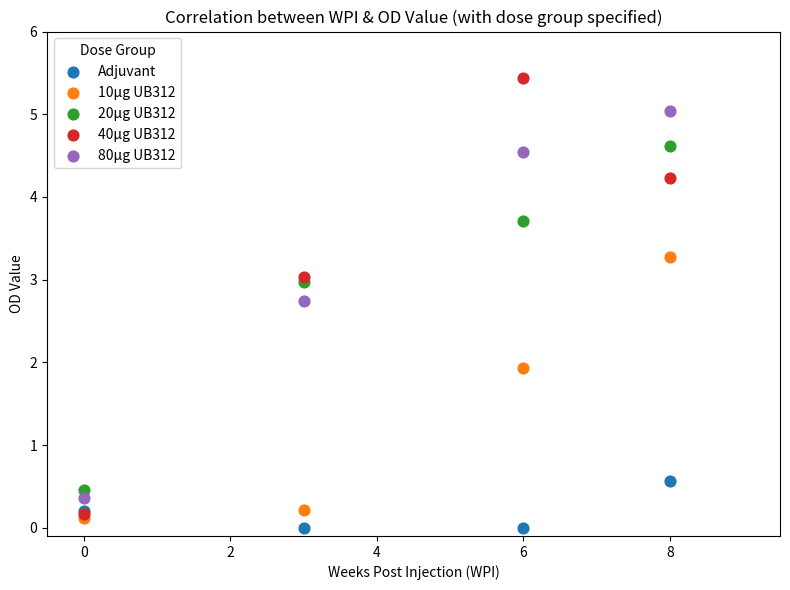

Across all series, what Y value is closest to 2?

1.9